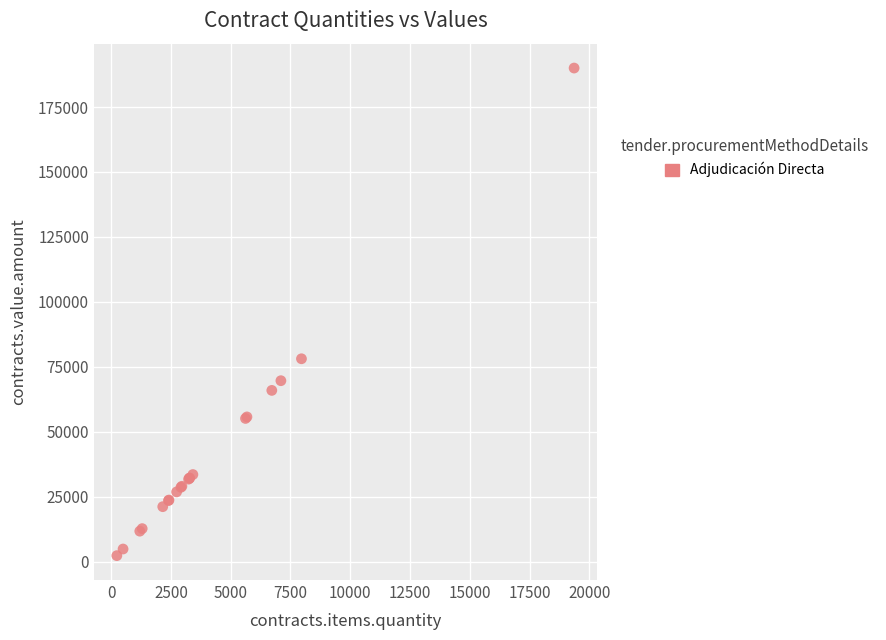

What Y value in the scatter plot is closest to 96173?

78116.3